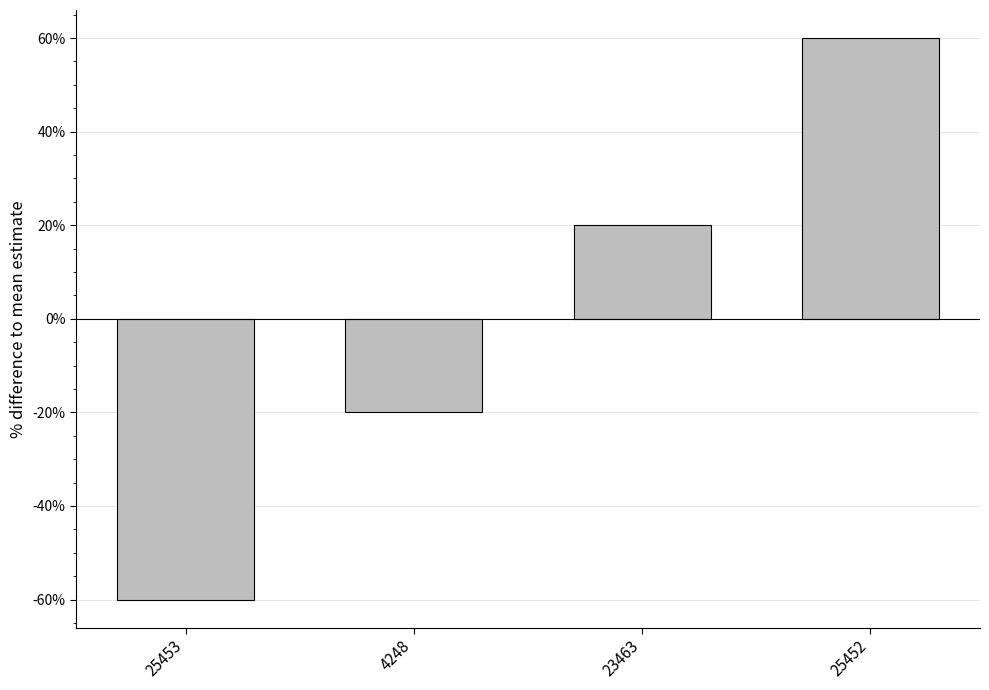

What is the change in value from 4248 to 23463?

+40